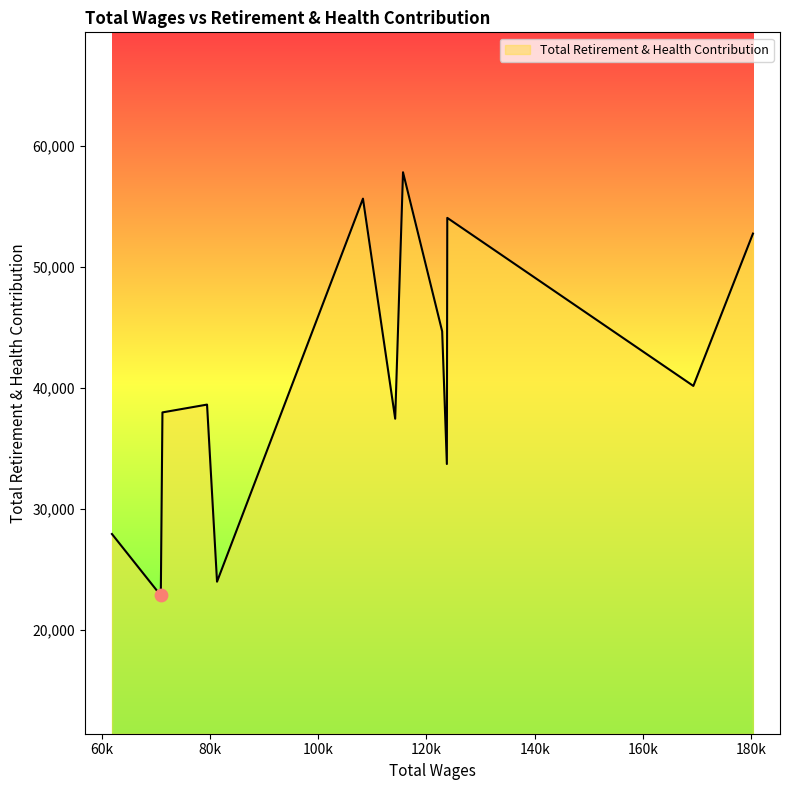

What is the maximum value shown in the chart?

57792